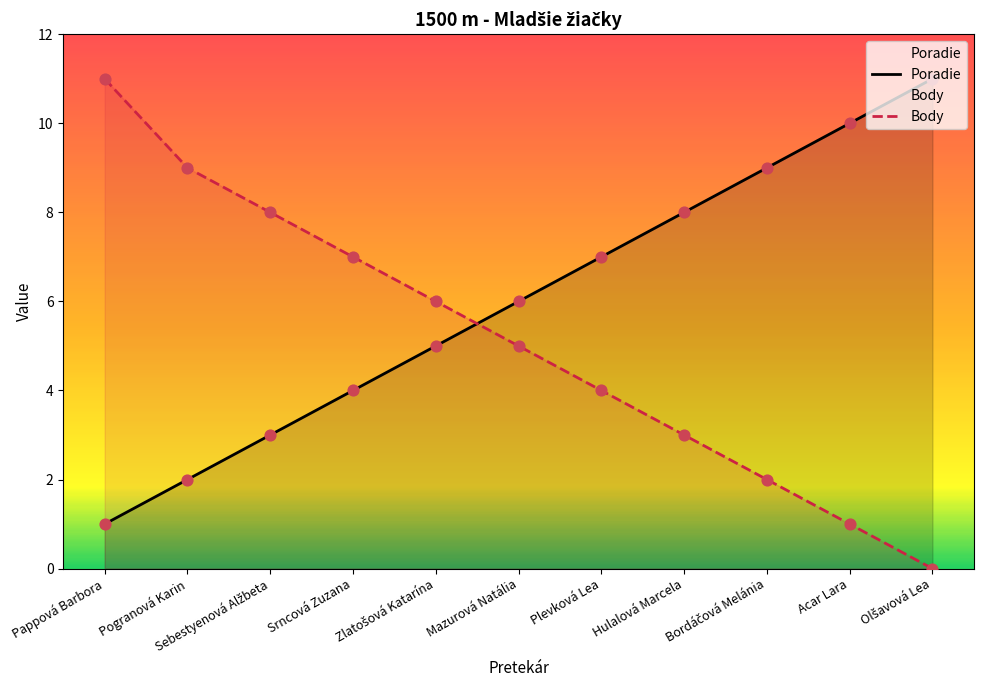

Is the value of Body at Olšavová Lea greater than the value of Poradie at Zlatošová Katarína?

No